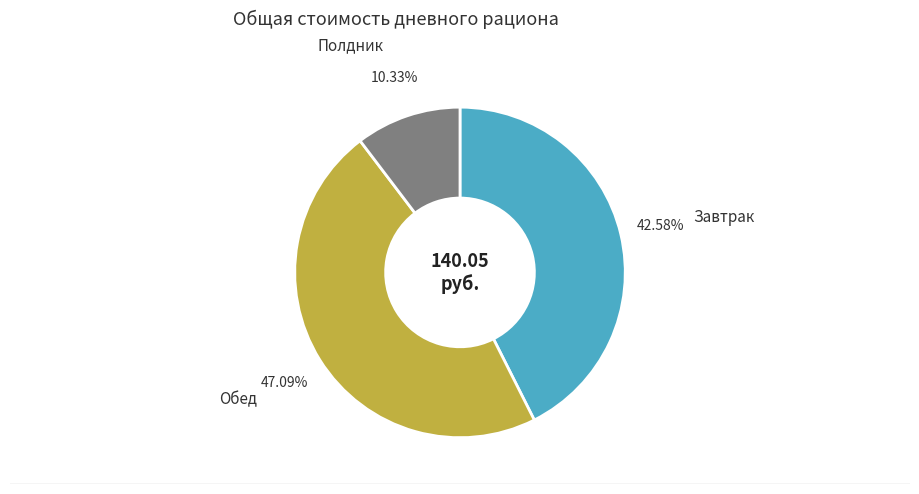

Does any single category account for the majority?

No